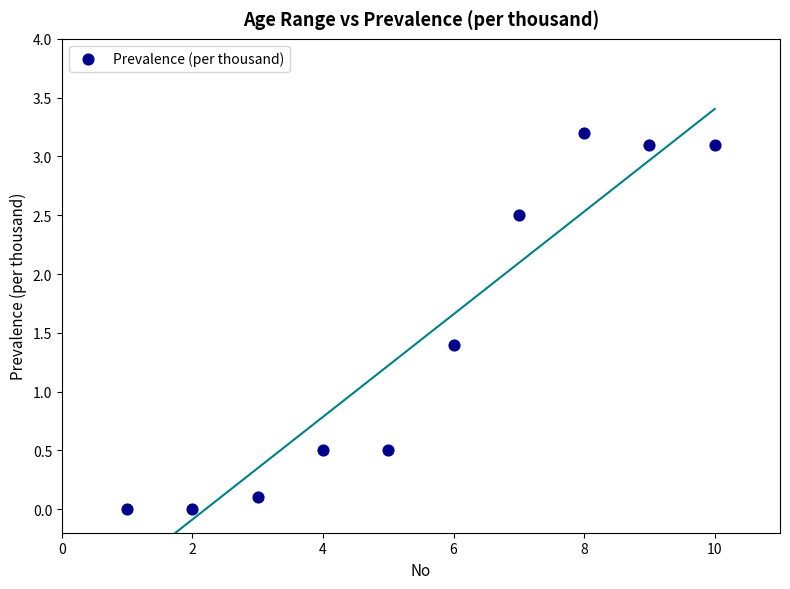

What is the range of X values (max minus min)?

9.0